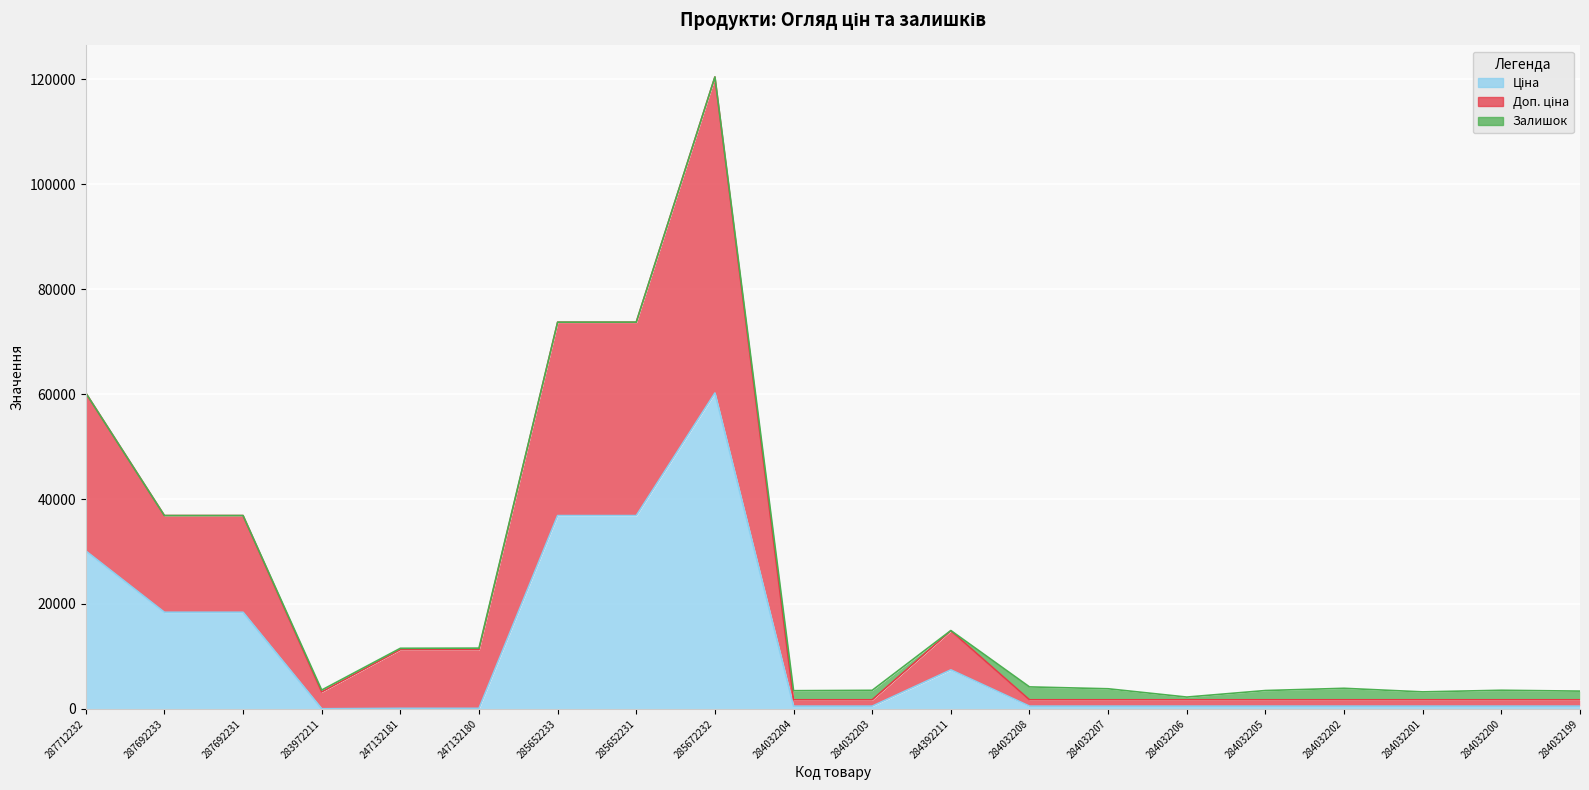

Which has a higher value, 247132180 or 284032208?

284032208